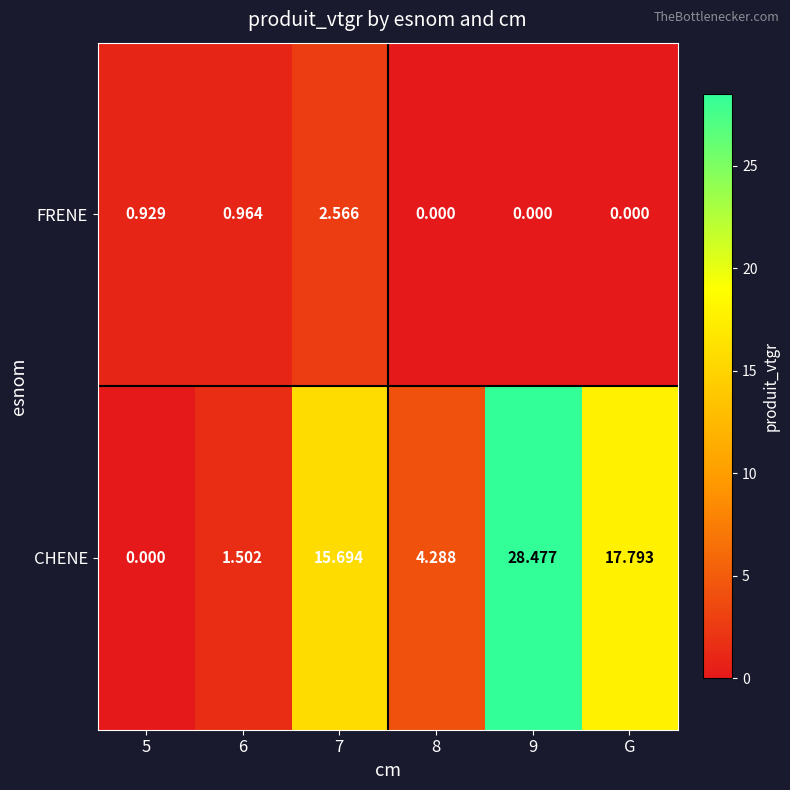

Rank the series by their average value, from lowest to highest.

FRENE, CHENE